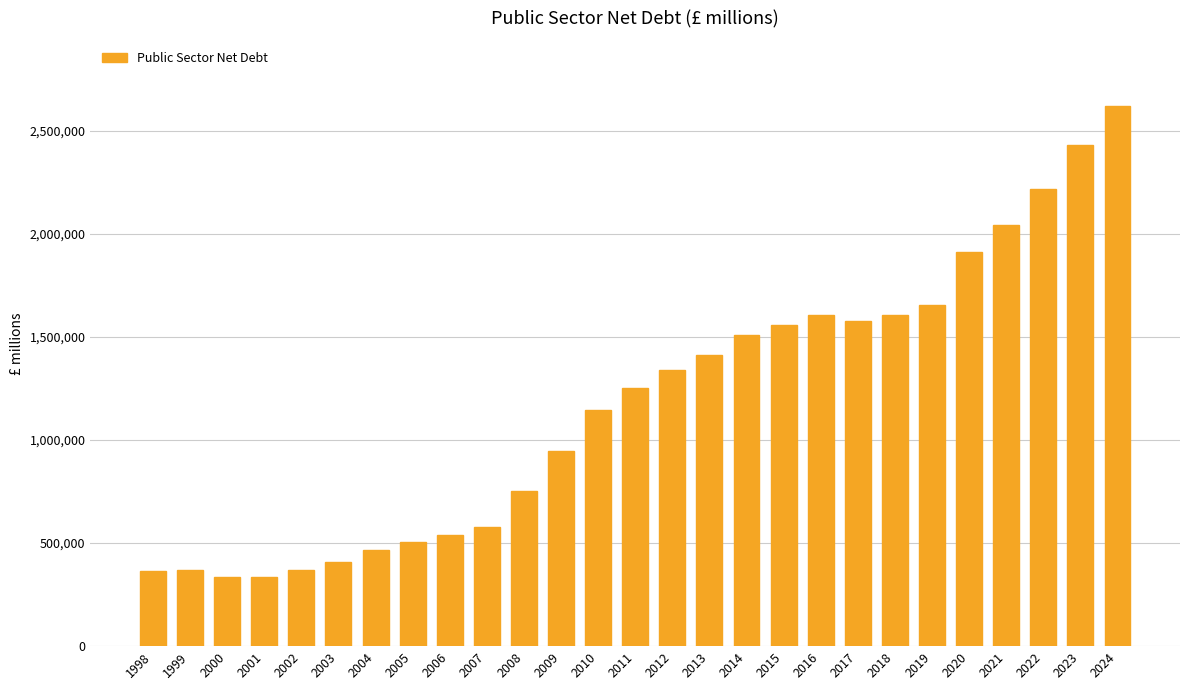

Which label corresponds to the largest value in the chart?

2024